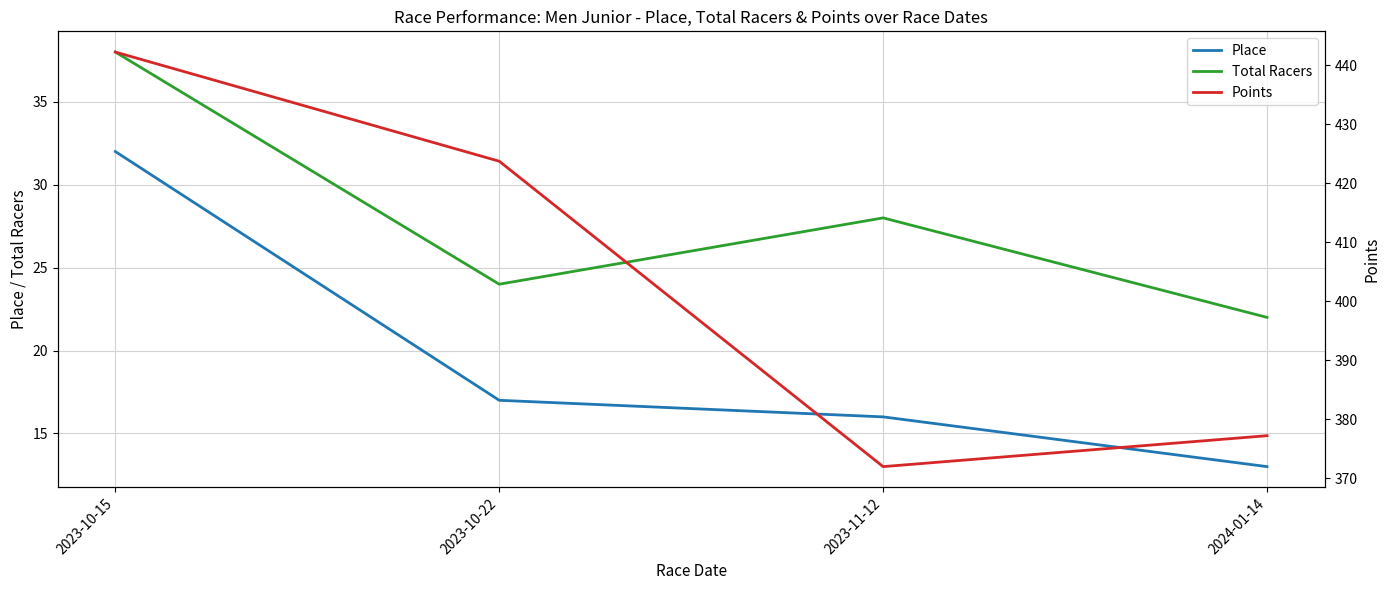

How many interior local peaks does the Total Racers series have?

1